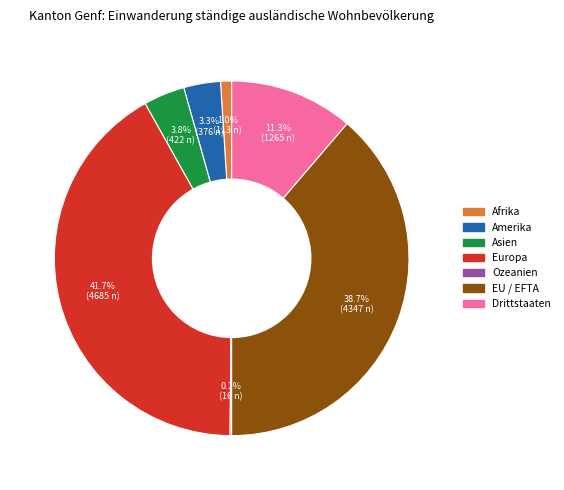

To the nearest percent, what portion does Asien represent?

4%